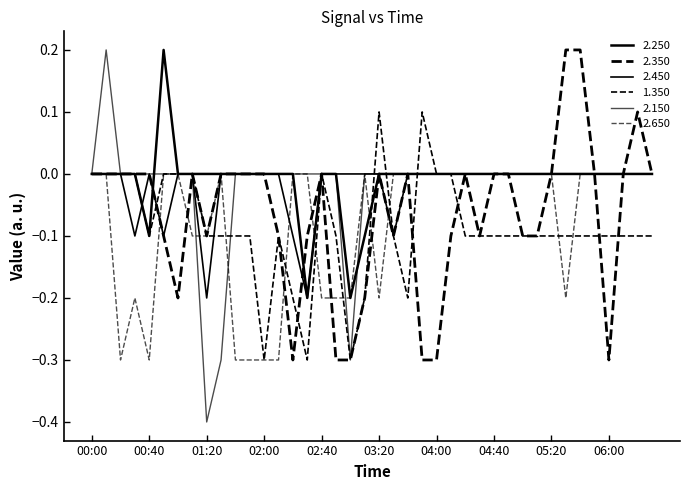

Does the chart have visible grid lines?

No